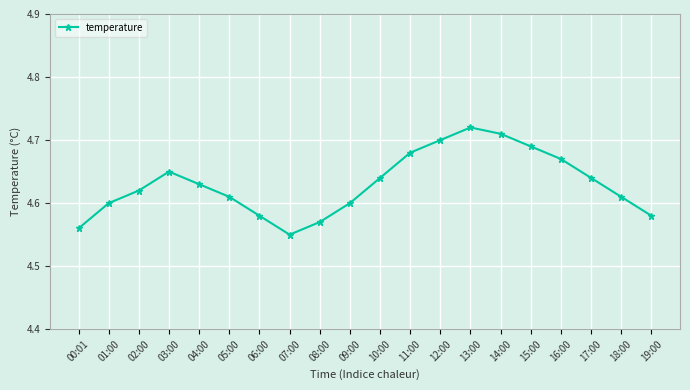

Count the values in the range 4 to 5.

20